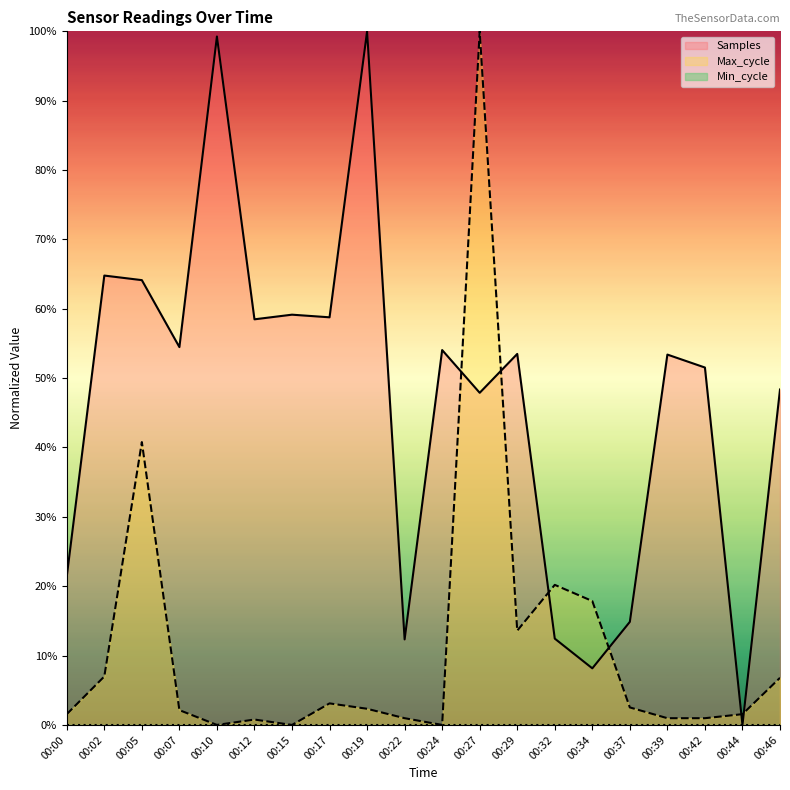

What is the value of the Samples point at the 11th from the left?

54.0